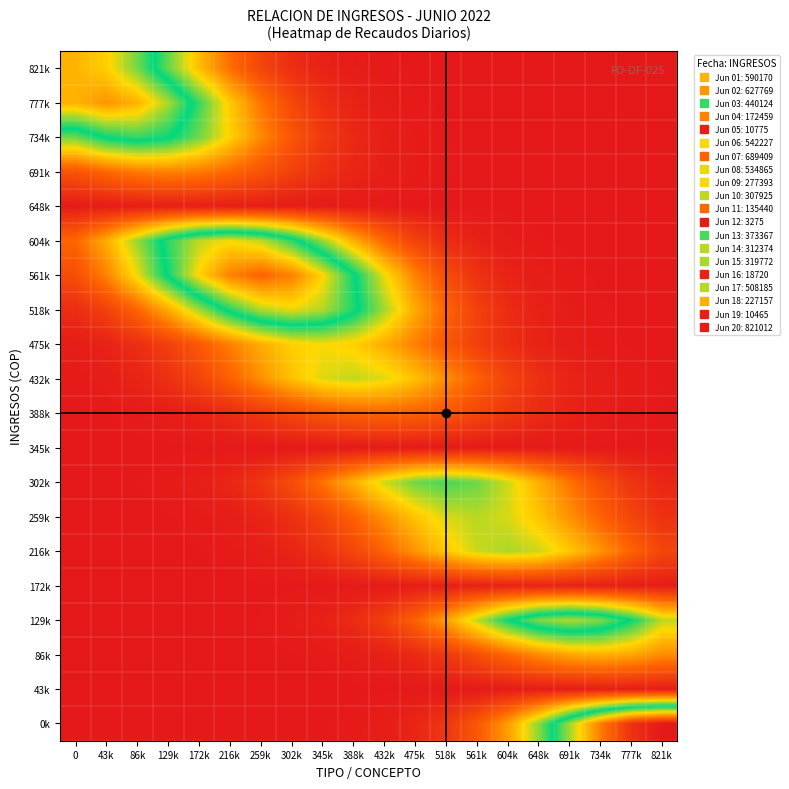

At which category is the sum across all series the highest?

216k